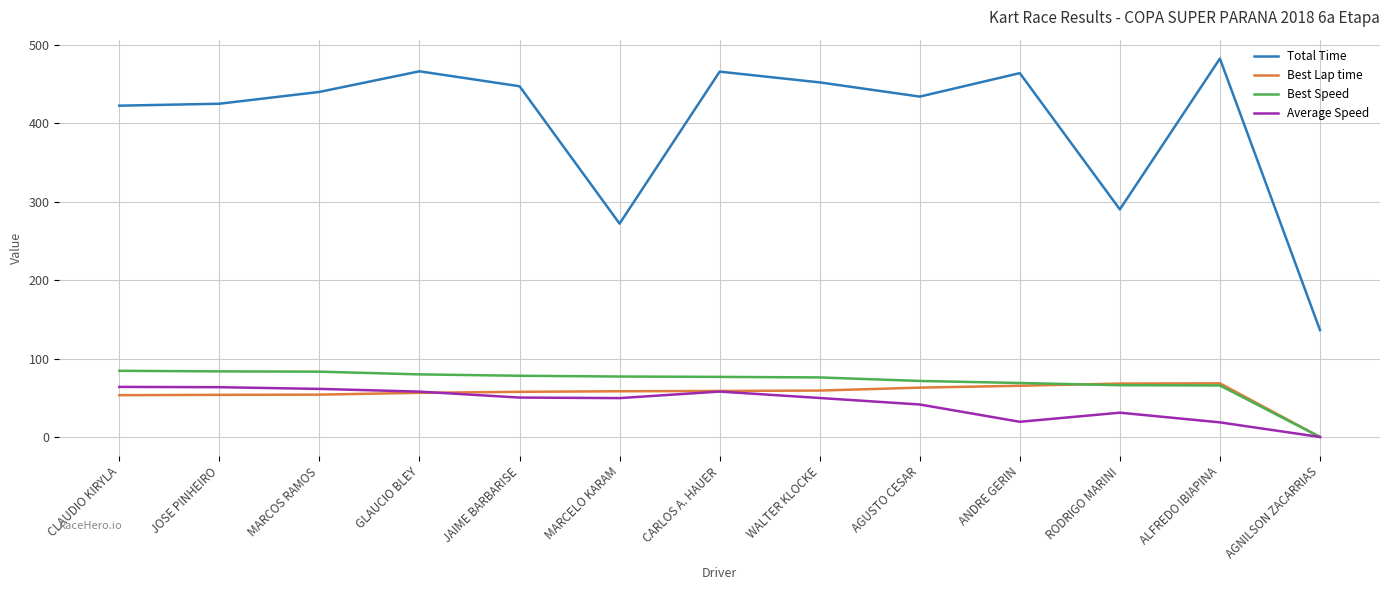

At MARCELO KARAM, list the series in order from smallest to largest.

Average Speed, Best Lap time, Best Speed, Total Time